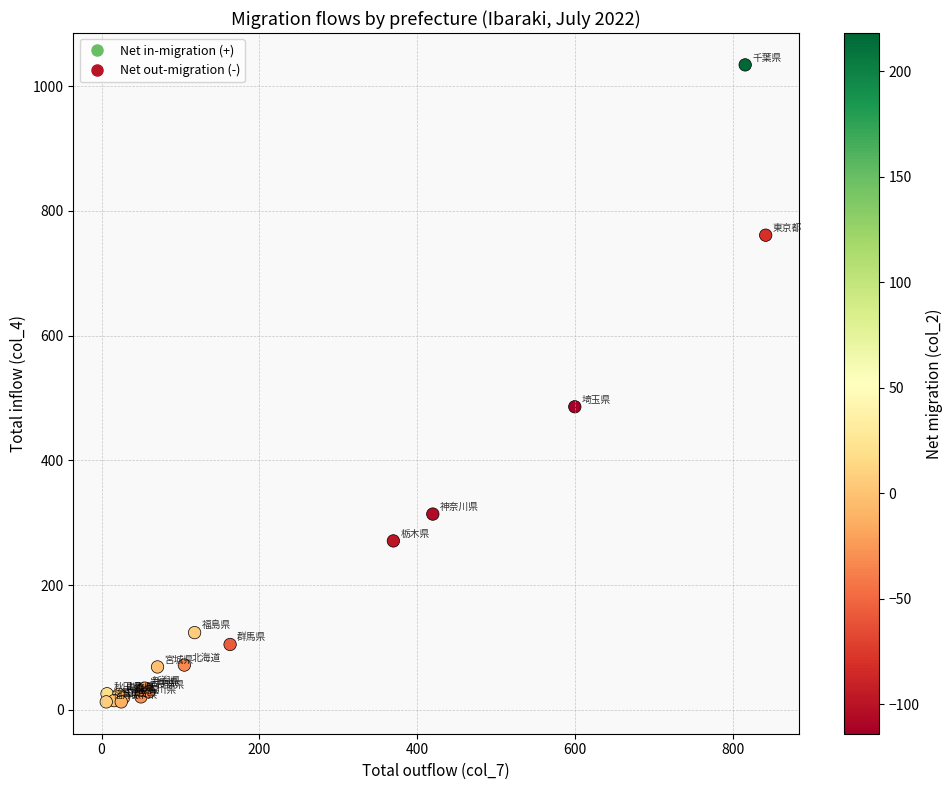

What Y value in the scatter plot is closest to 523?

486